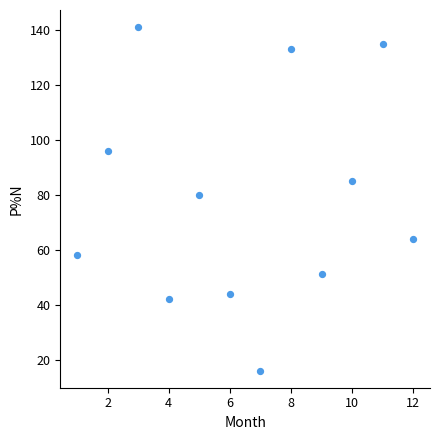

What is the range of Y values (max minus min)?

125